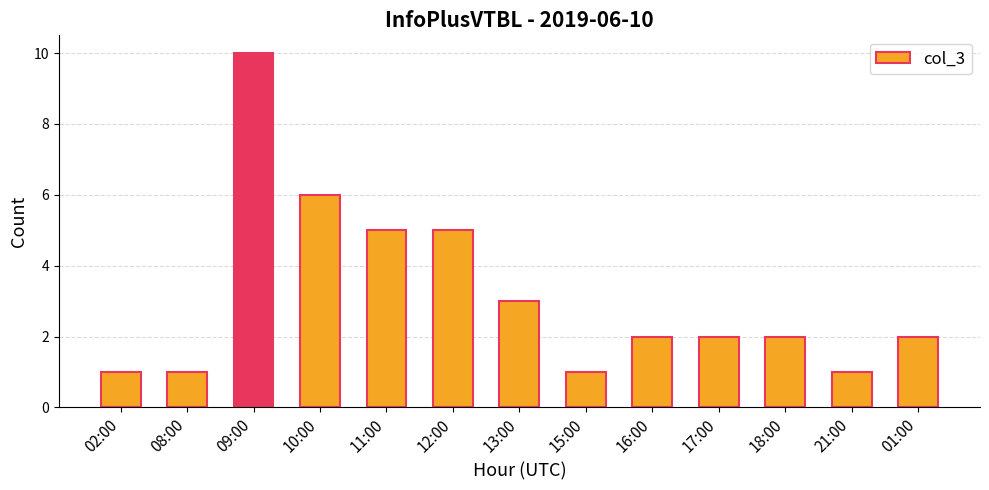

True or false: the data shows 1 at 12:00.

False